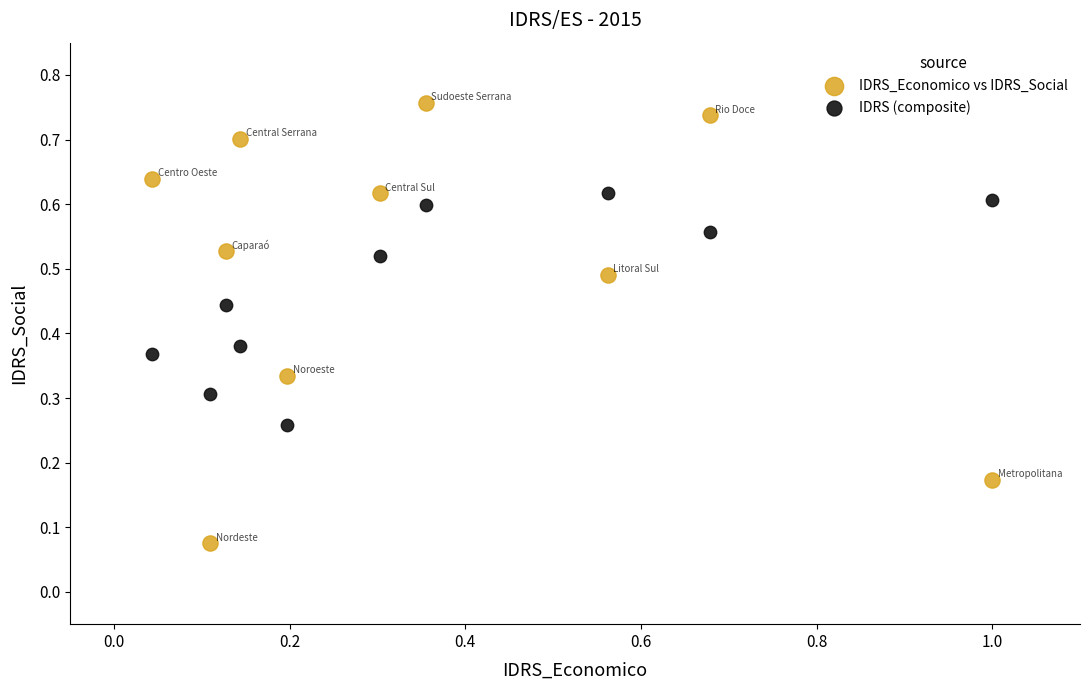

What is the X range (max minus min) for the scatter plot?

1.0